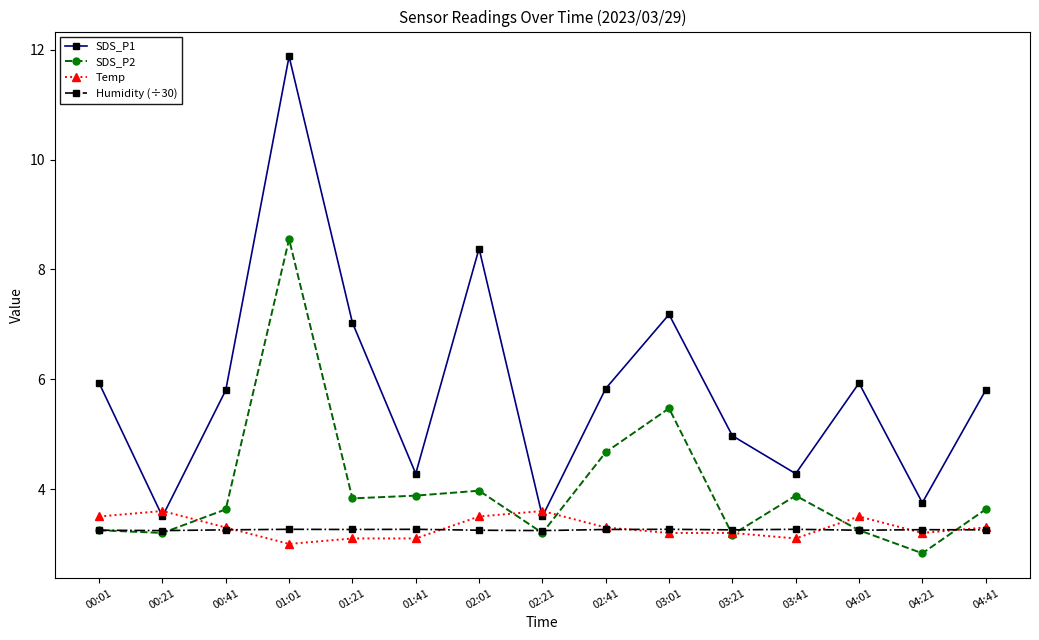

What is the smallest value displayed?

2.8